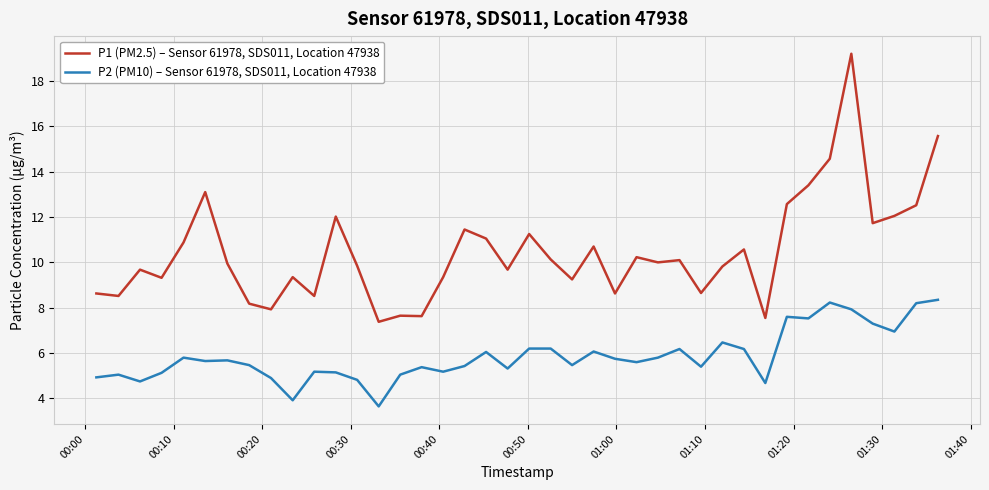

What is the difference between the maximum and minimum values in the P2 (PM10) – Sensor 61978, SDS011, Location 47938 series?

4.7